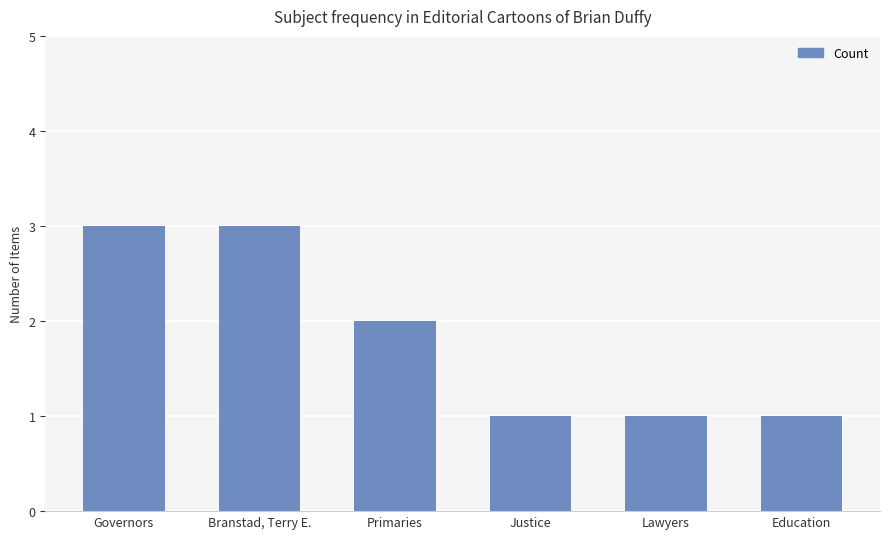

True or false: the data shows 1 at Lawyers.

True